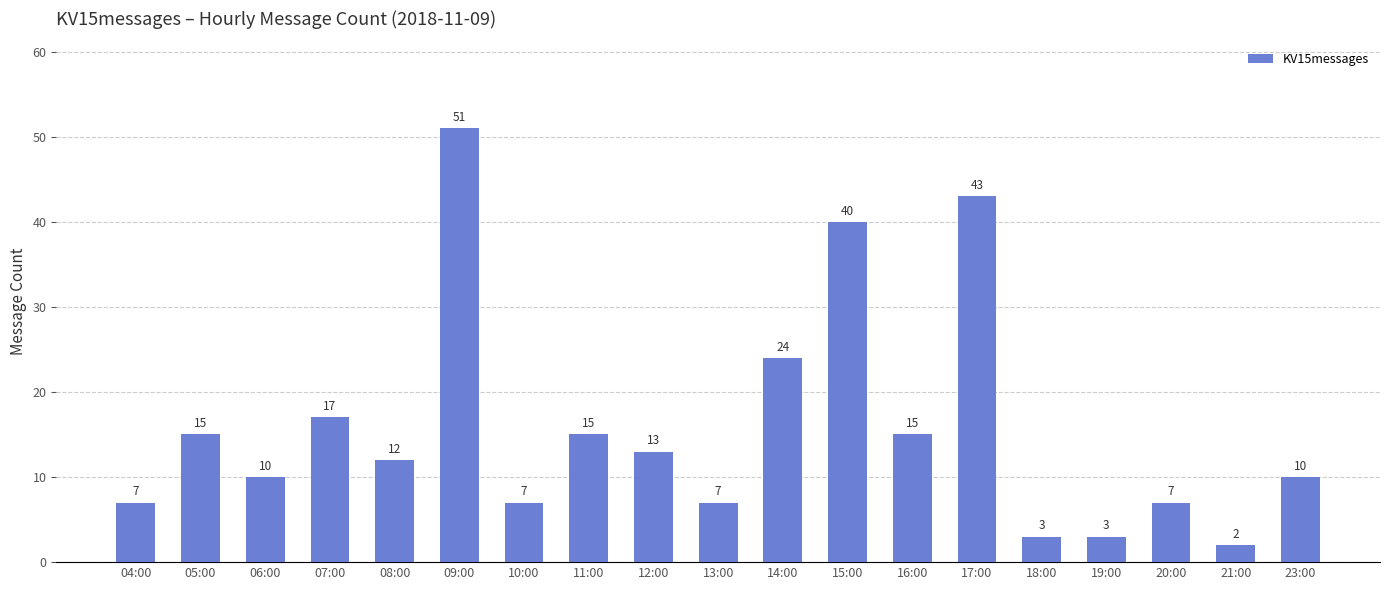

Where is the data nearest to the value 26?

14:00